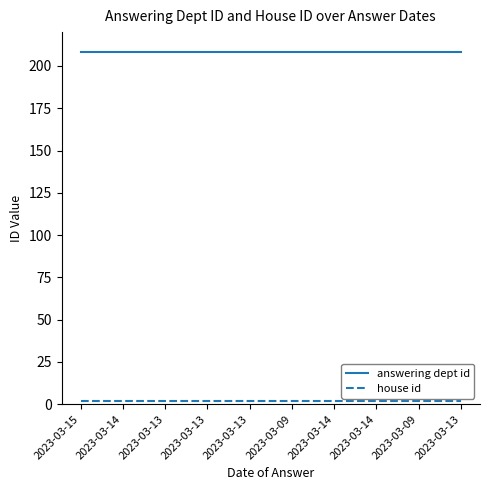

Which series has the largest total across all categories?

answering dept id